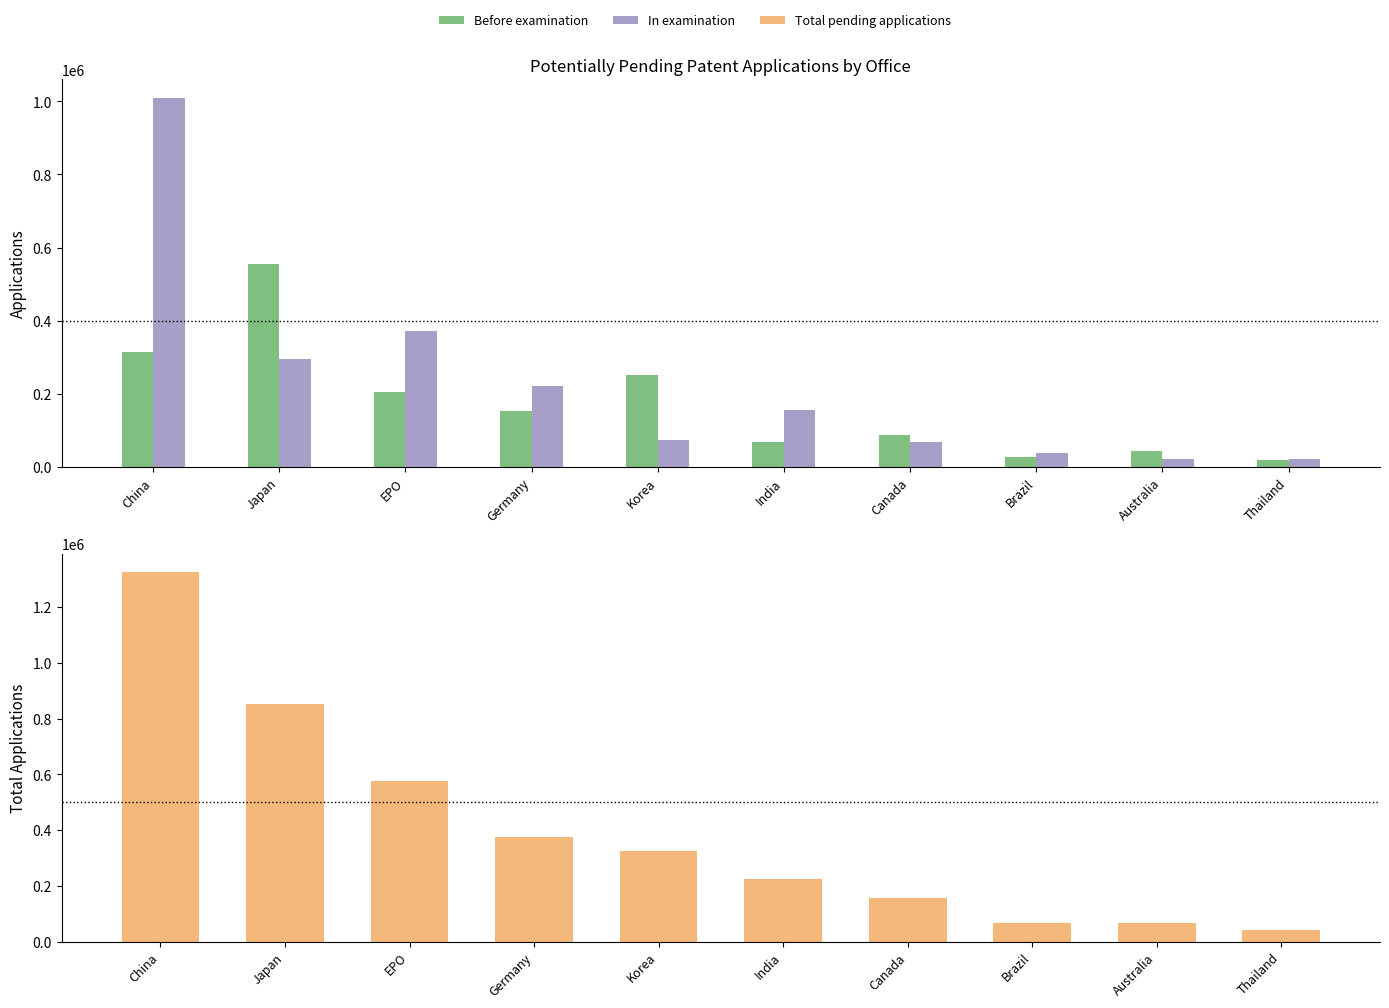

What is the highest value of the Before examination series?

556500